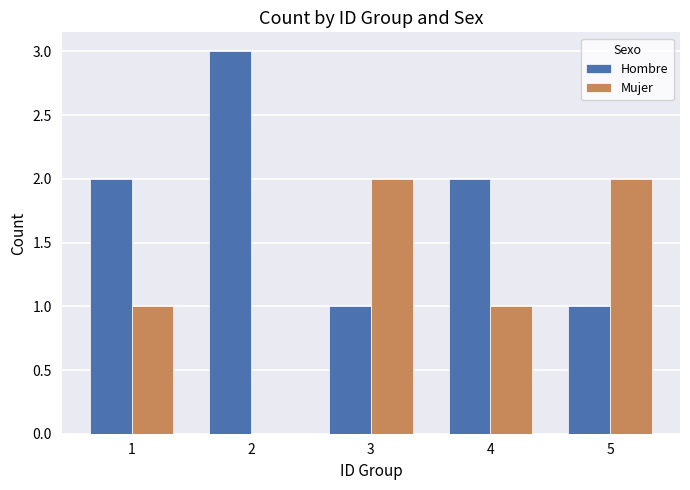

Reading right to left, list all the values displayed in this chart.

Hombre: 1	2	1	3	2
Mujer: 2	1	2	0	1